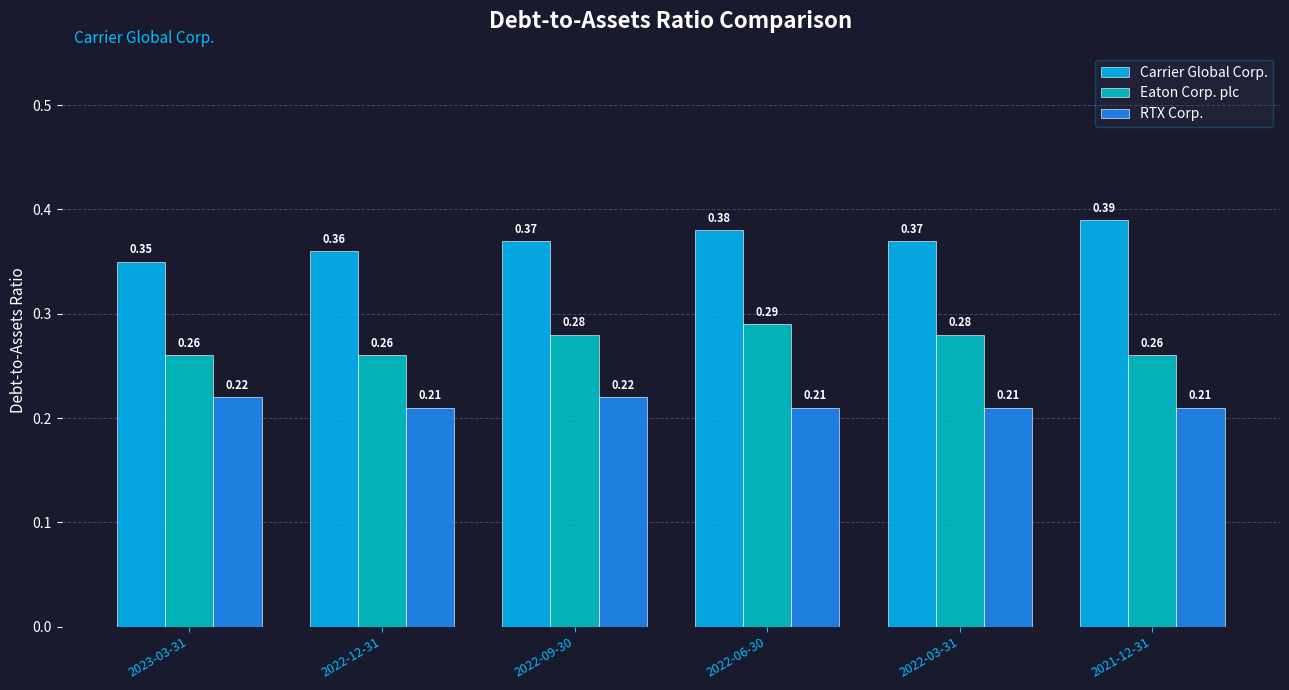

How many categories are shown in the chart?

6